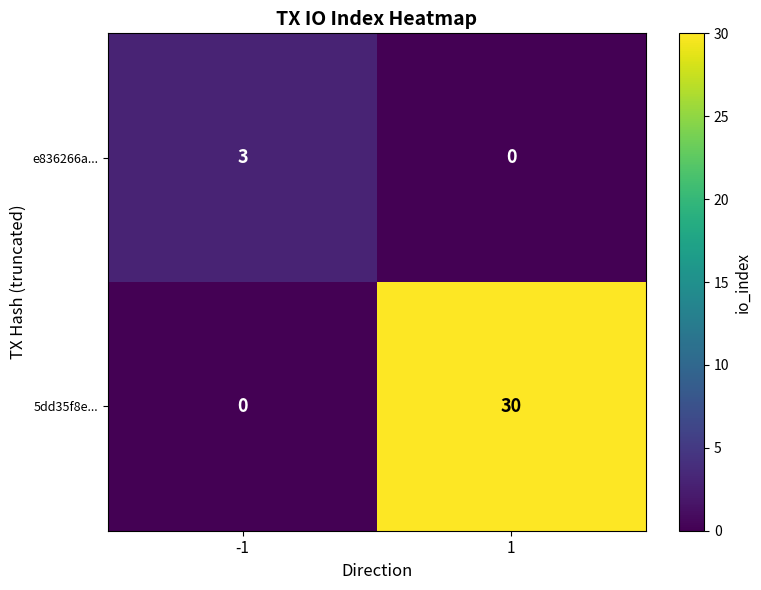

True or false: e836266a... has a value of -1 at 1.

False